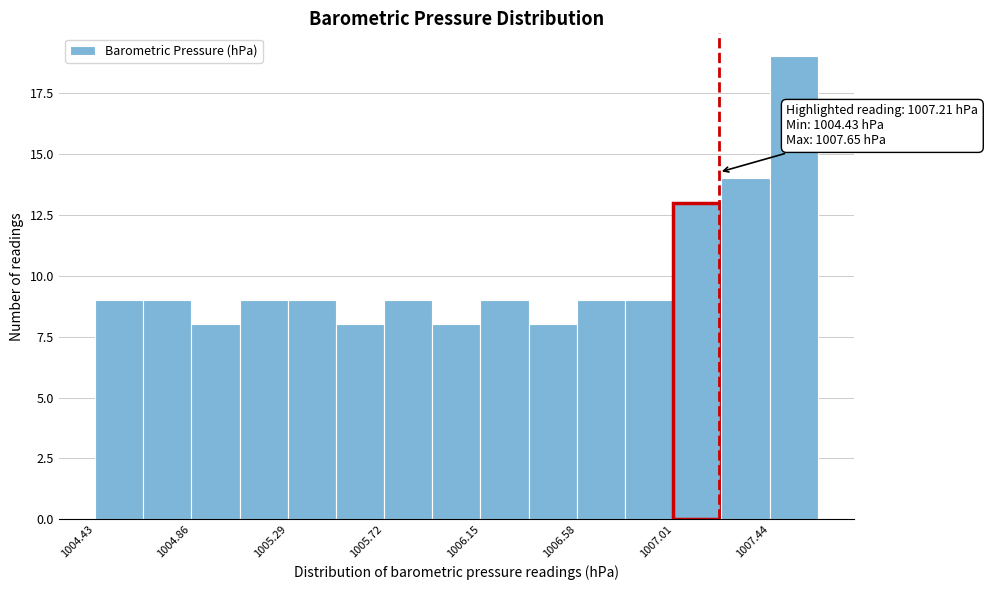

Which range on the x-axis has the tallest bar?

1007.45 to 1007.65